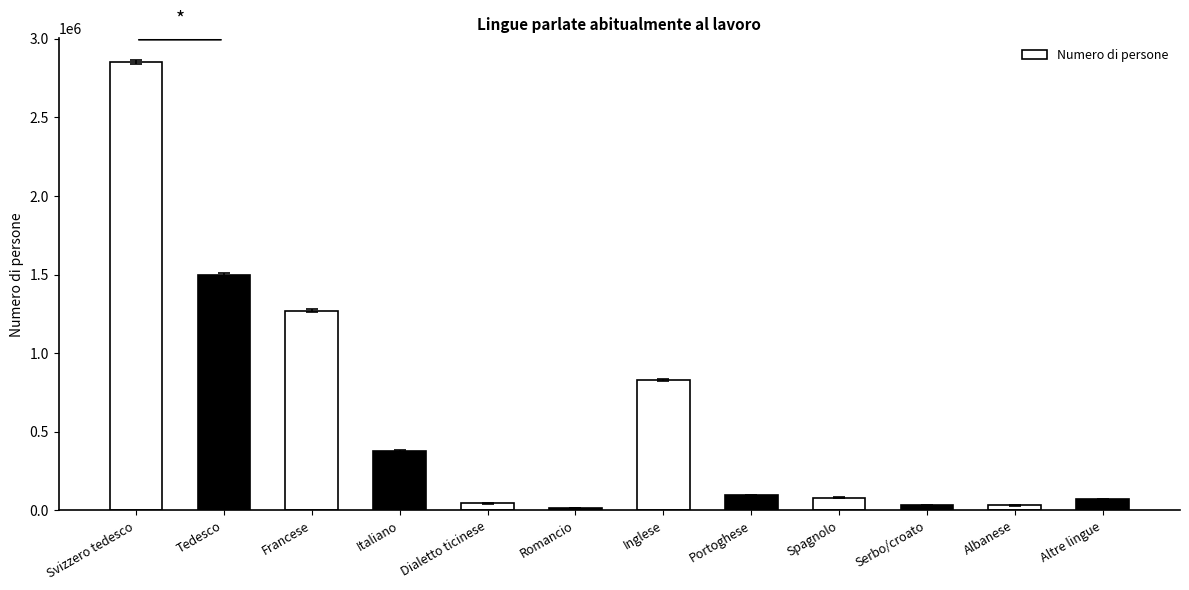

True or false: the data shows 2850547.5 at Svizzero tedesco.

True